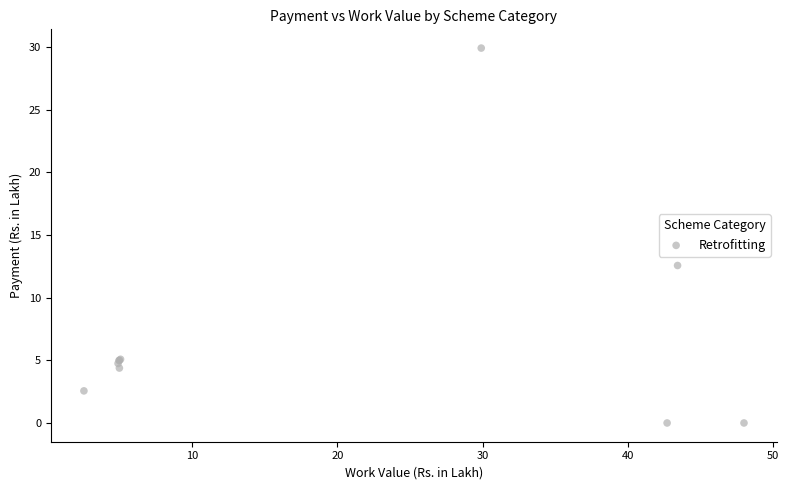

What Y value in the scatter plot is closest to 14?

12.6